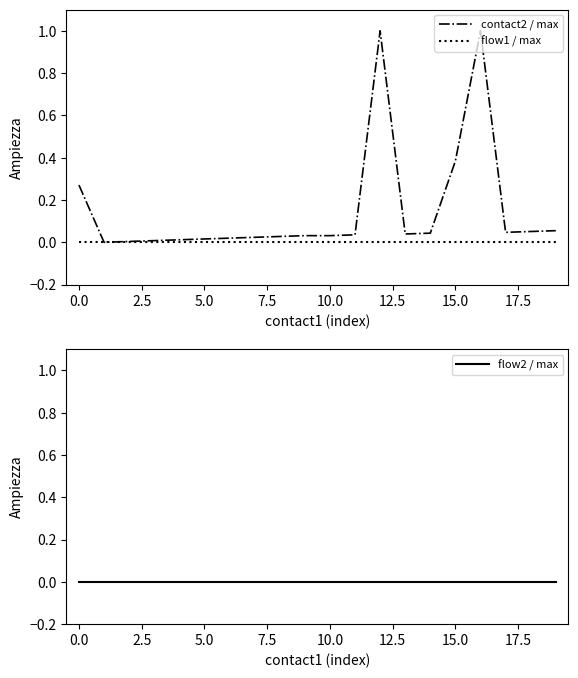

What is the difference between the highest and lowest values at 15?

0.4